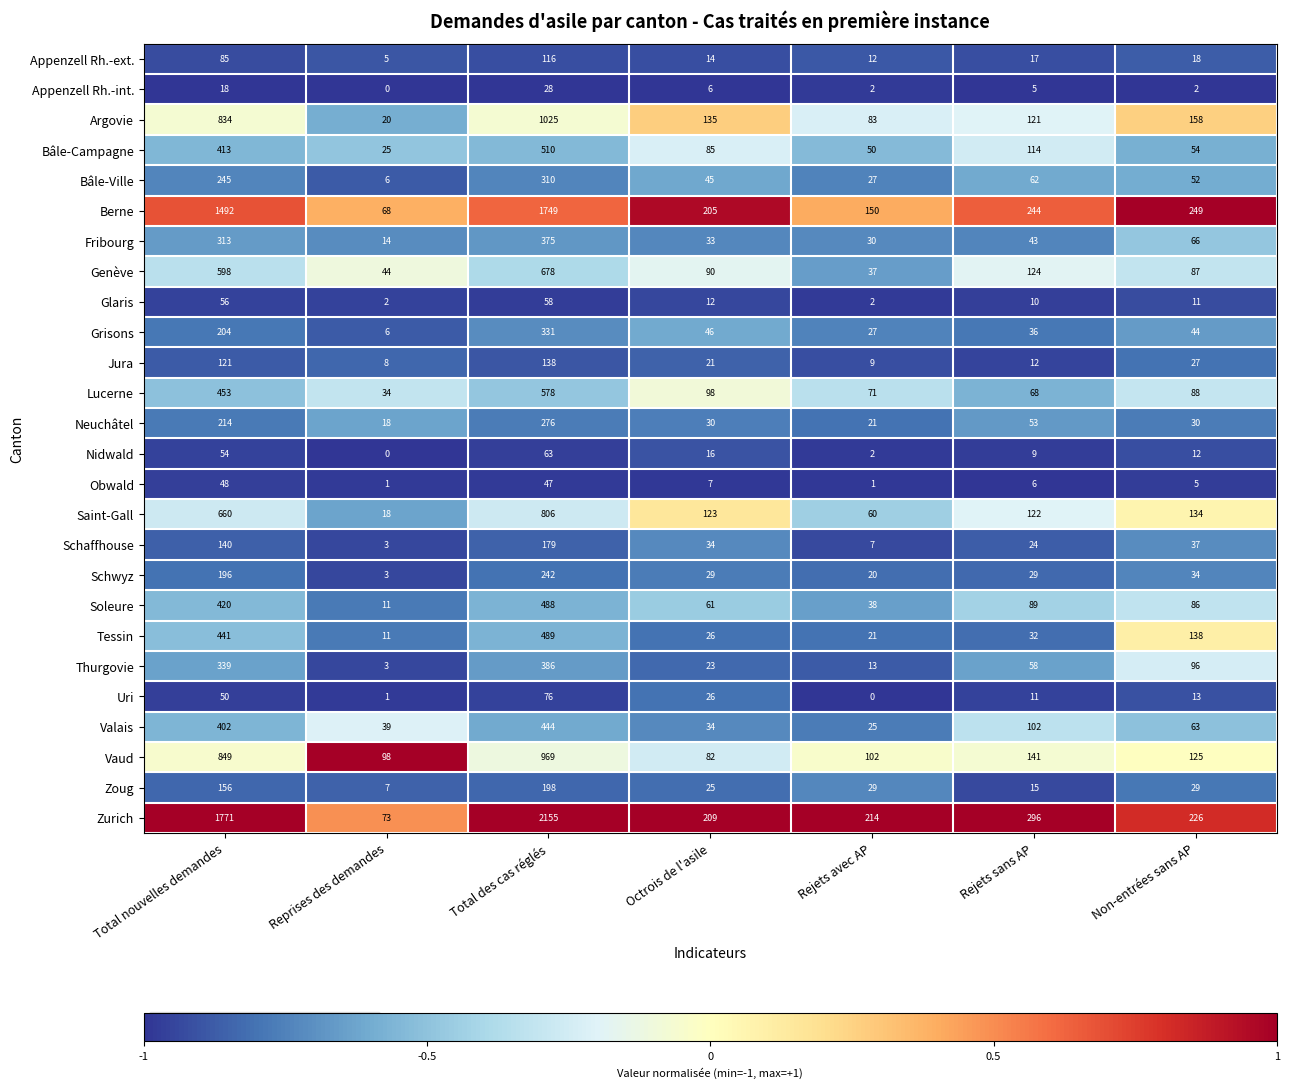

Read the Fribourg value at Total nouvelles demandes.

313